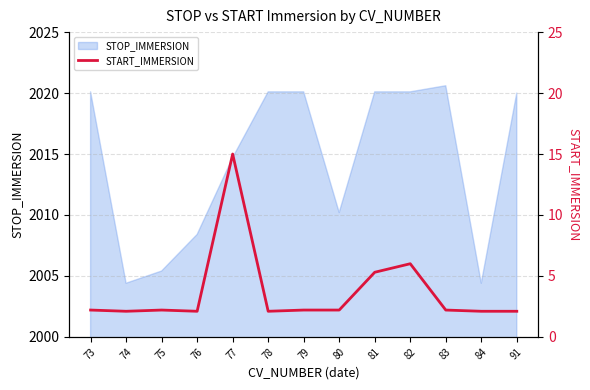

What is the maximum value for STOP_IMMERSION?

2020.6